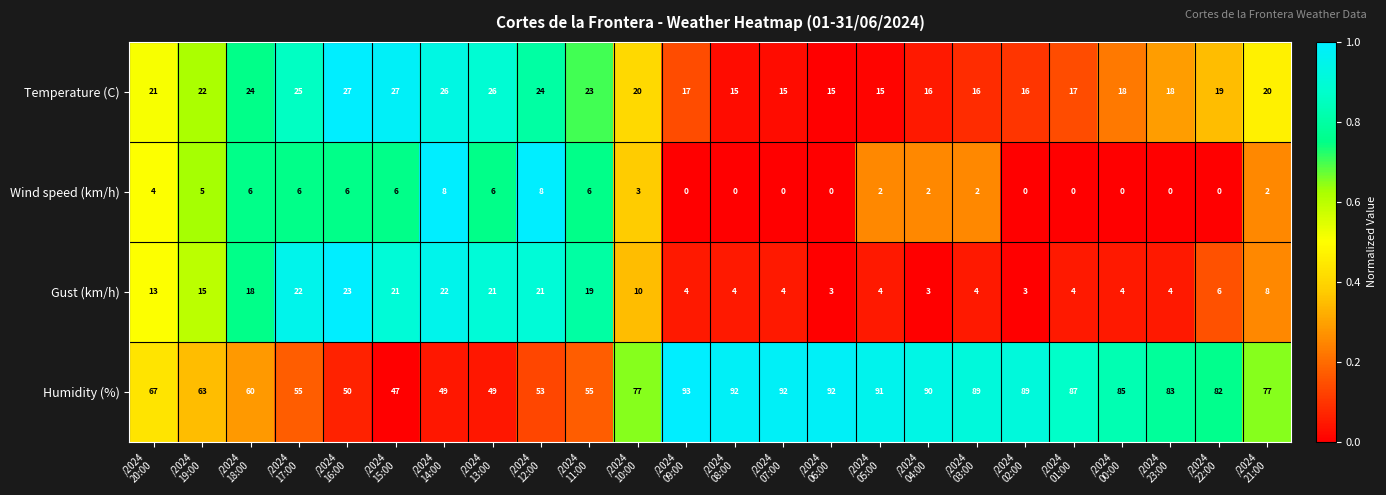

Rank the series by their maximum value, from lowest to highest.

Wind speed (km/h), Gust (km/h), Temperature (C), Humidity (%)